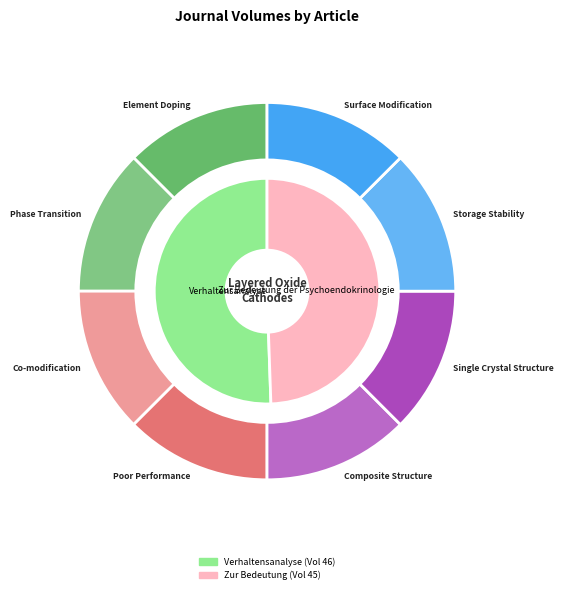

To the nearest percent, what is the difference between the Verhaltensanalyse and Zur Bedeutung der Psychoendokrinologie slice percentages?

1%